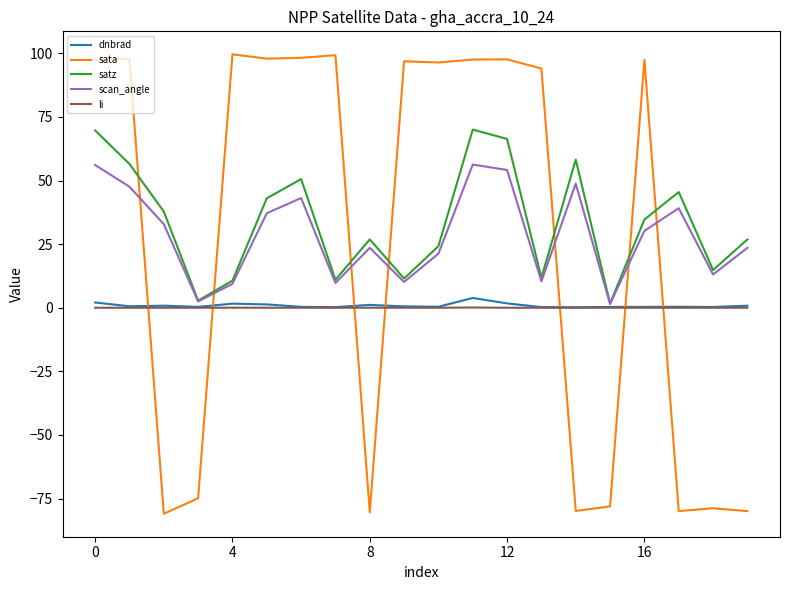

Rank the series by their maximum value, from highest to lowest.

sata, satz, scan_angle, dnbrad, li